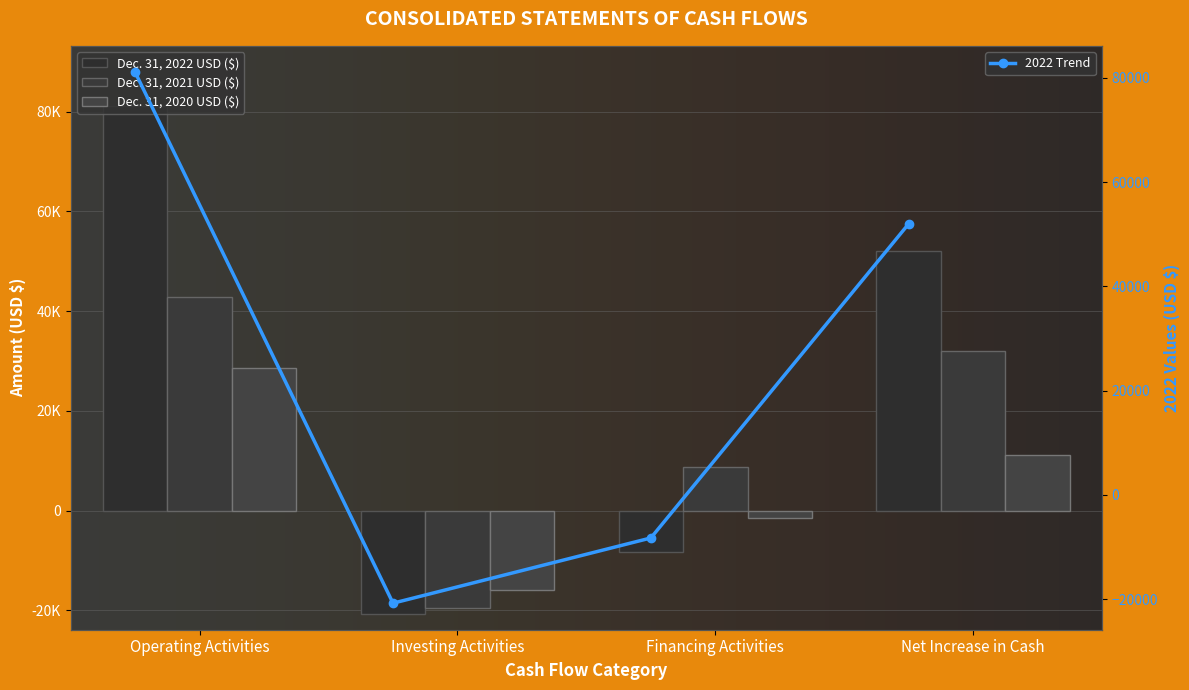

Which series has the largest range (max minus min)?

Dec. 31, 2022 USD ($)